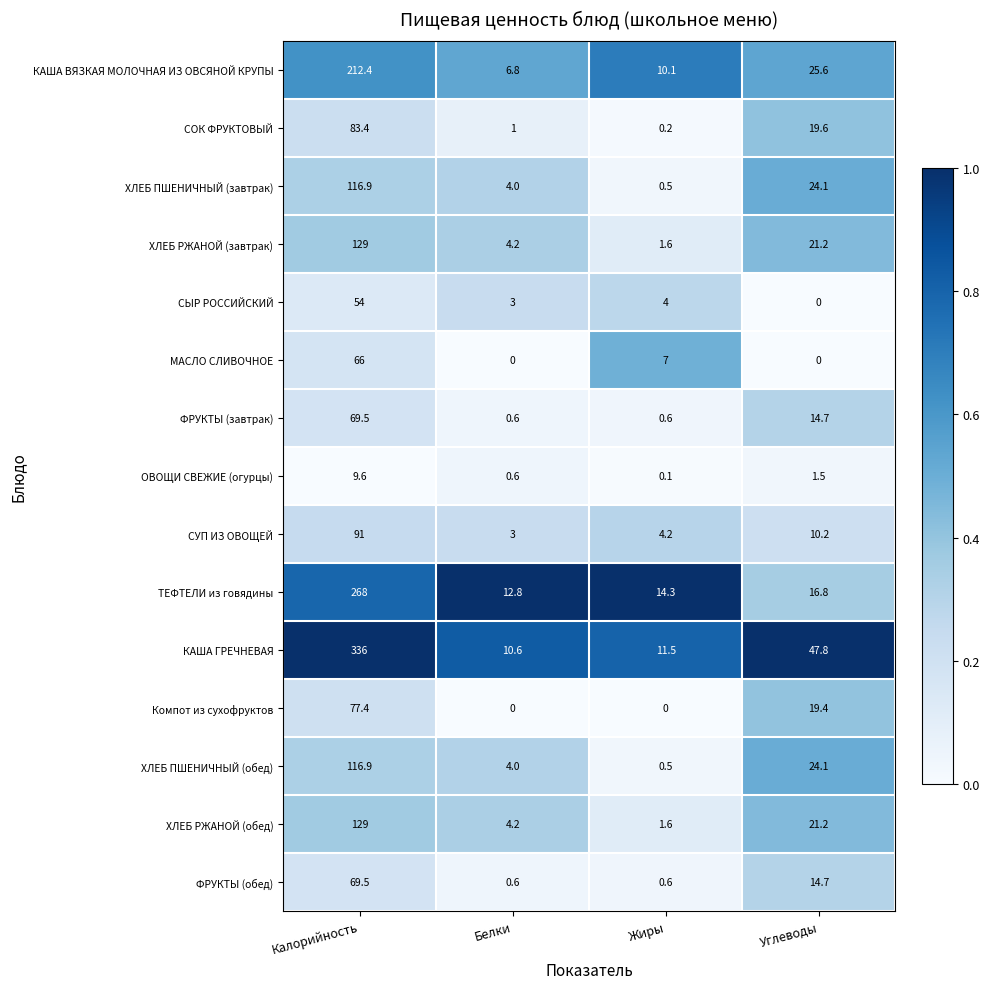

Is it true that КАША ГРЕЧНЕВАЯ equals 191.0 at Калорийность?

False